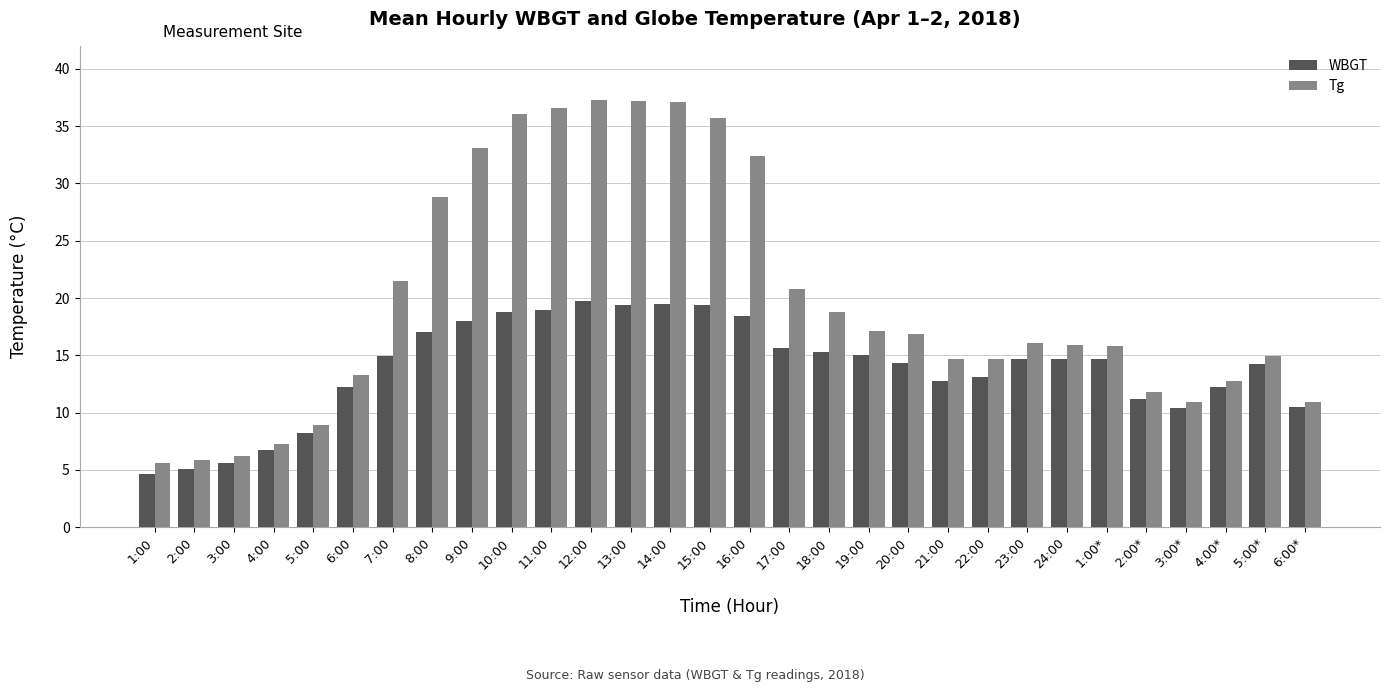

How many groups of bars are there?

30